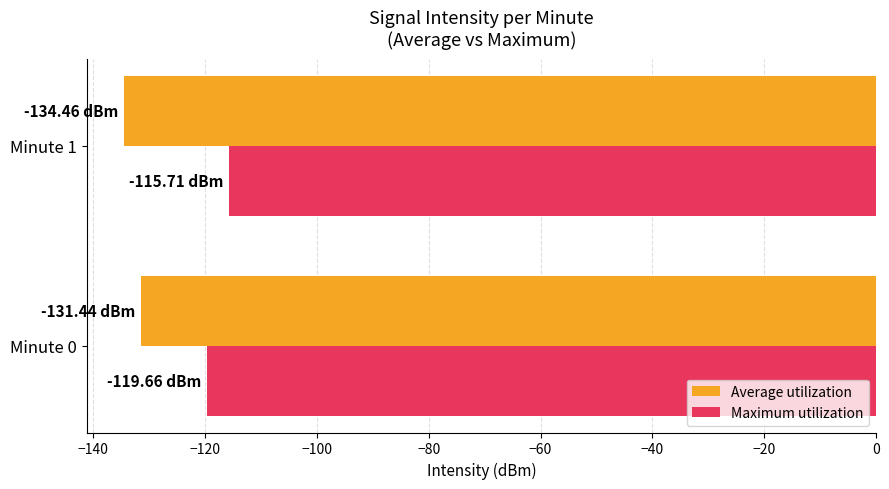

Is the value of Maximum utilization at Minute 1 greater than the value of Average utilization at Minute 1?

Yes